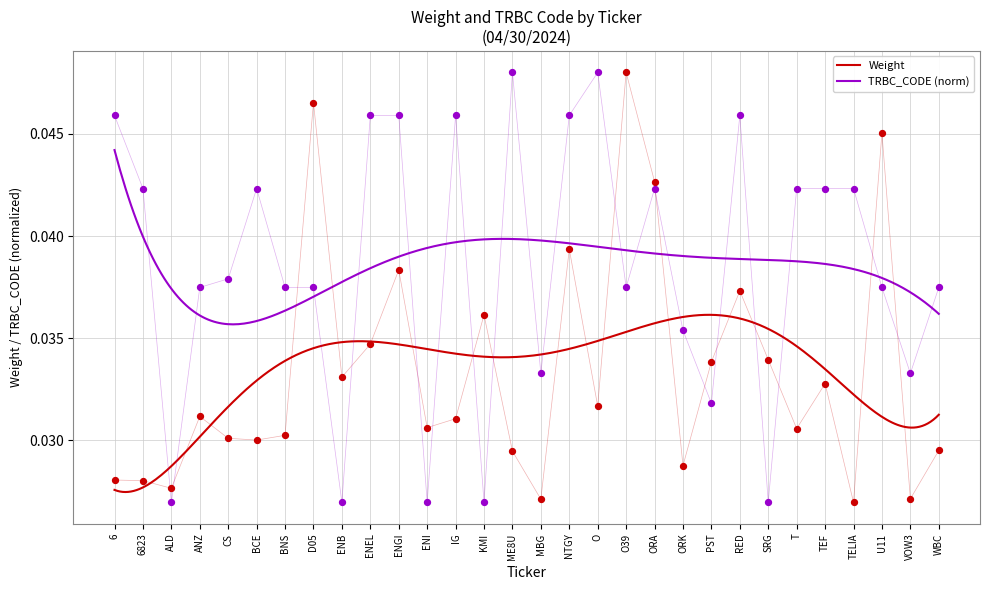

Which series contains the highest Y value?

Weight